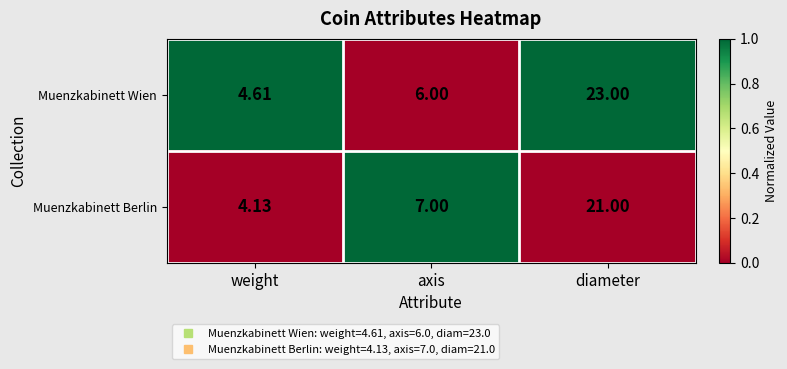

Is the value of Muenzkabinett Berlin at diameter greater than the value of Muenzkabinett Wien at axis?

Yes